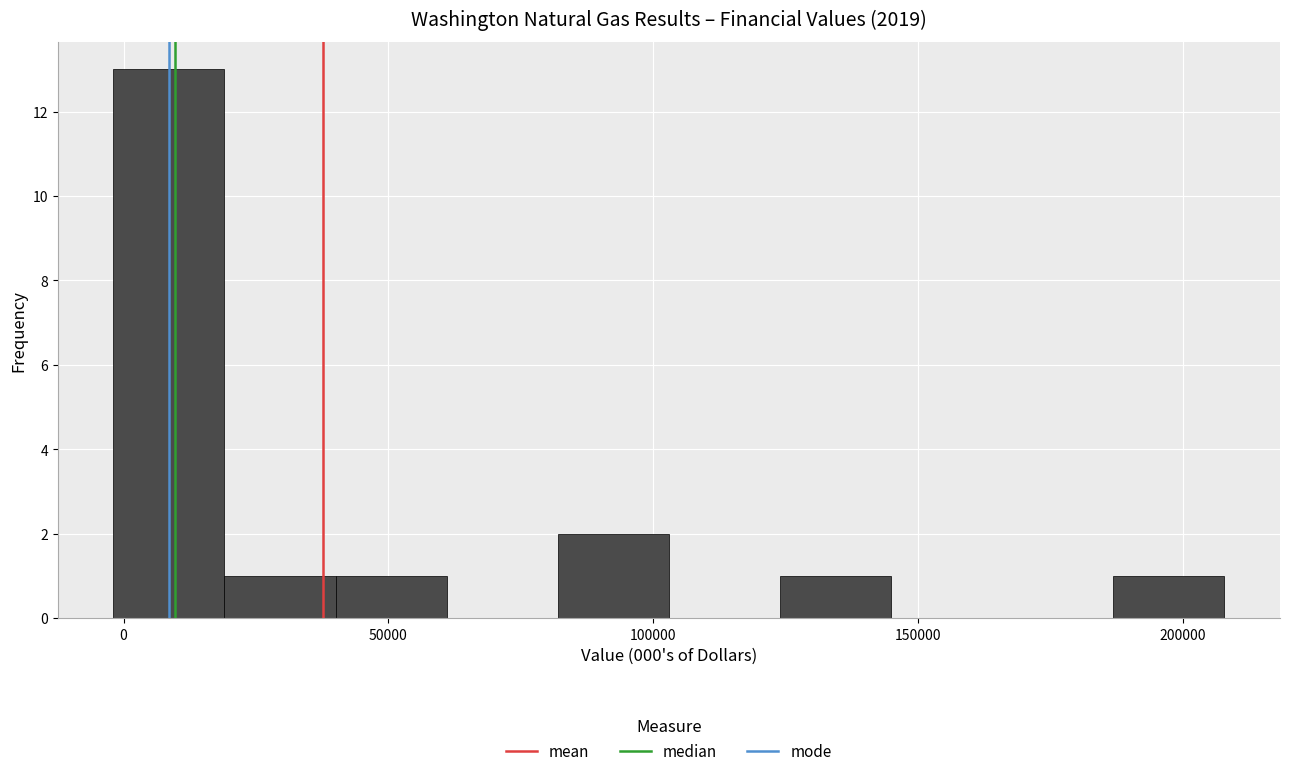

Over which range of the x-axis is the bar tallest?

0 to 20000